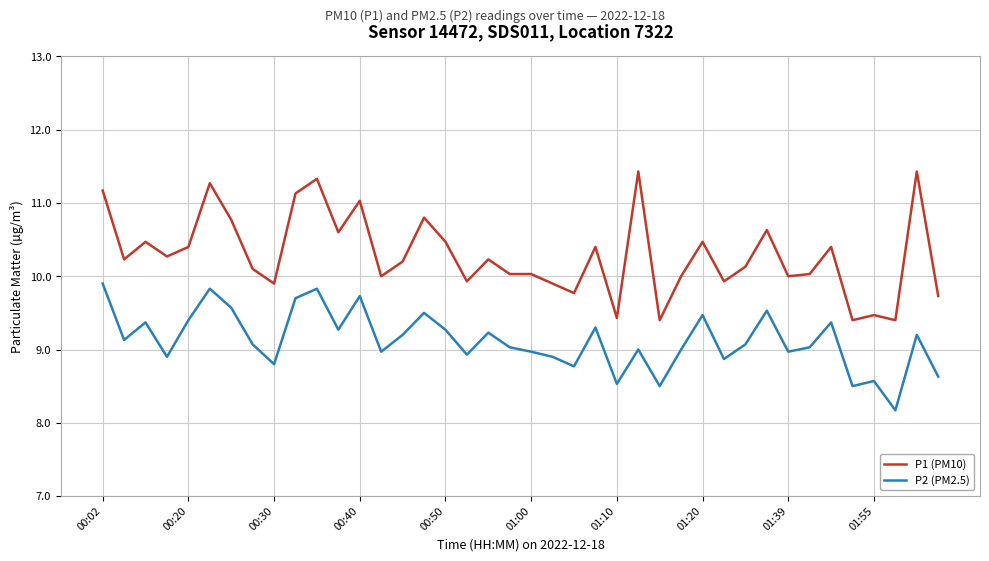

Reading left to right, extract all data points from this chart.

P1 (PM10): 11.2	10.2	10.5	10.3	10.4	11.3	10.8	10.1	9.9	11.1	11.3	10.6	11.0	10.0	10.2	10.8	10.5	9.9	10.2	10.0	10.0	9.9	9.8	10.4	9.4	11.4	9.4	10.0	10.5	9.9	10.1	10.6	10.0	10.0	10.4	9.4	9.5	9.4	11.4	9.7
P2 (PM2.5): 9.9	9.1	9.4	8.9	9.4	9.8	9.6	9.1	8.8	9.7	9.8	9.3	9.7	9.0	9.2	9.5	9.3	8.9	9.2	9.0	9.0	8.9	8.8	9.3	8.5	9.0	8.5	9.0	9.5	8.9	9.1	9.5	9.0	9.0	9.4	8.5	8.6	8.2	9.2	8.6